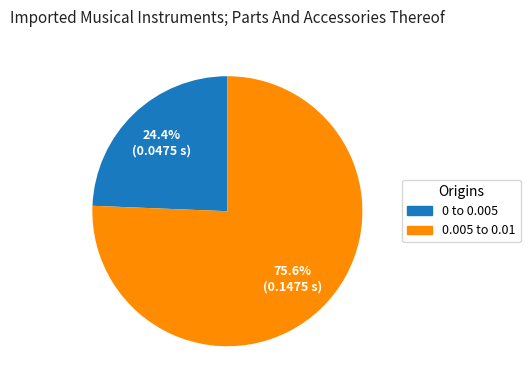

Is there any slice that represents more than half of the pie?

Yes